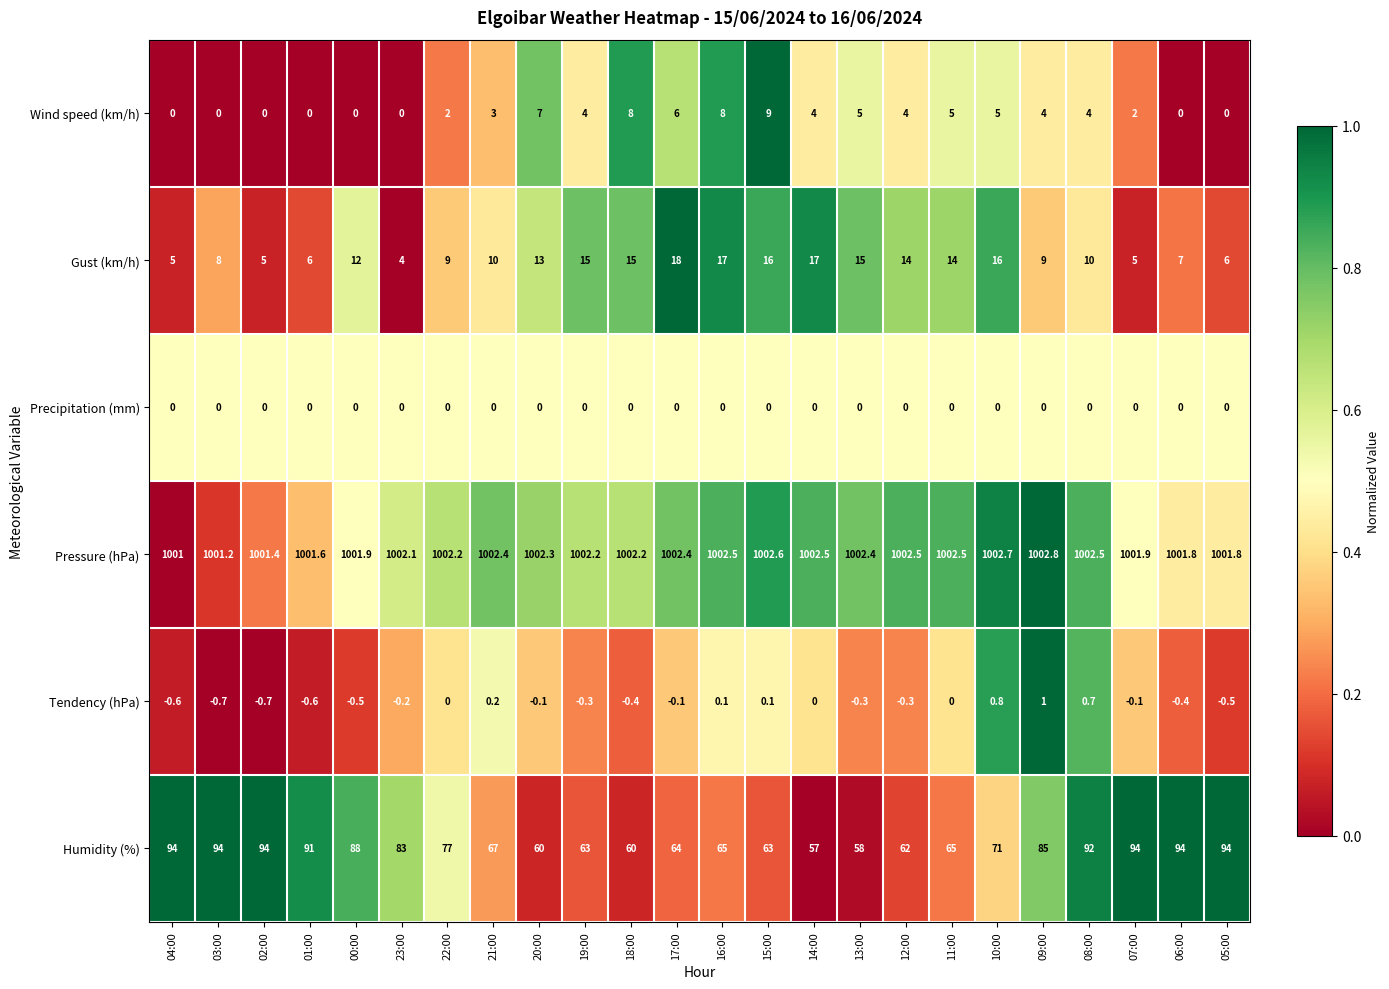

What is the sum of all Humidity (%) values?

1835.0